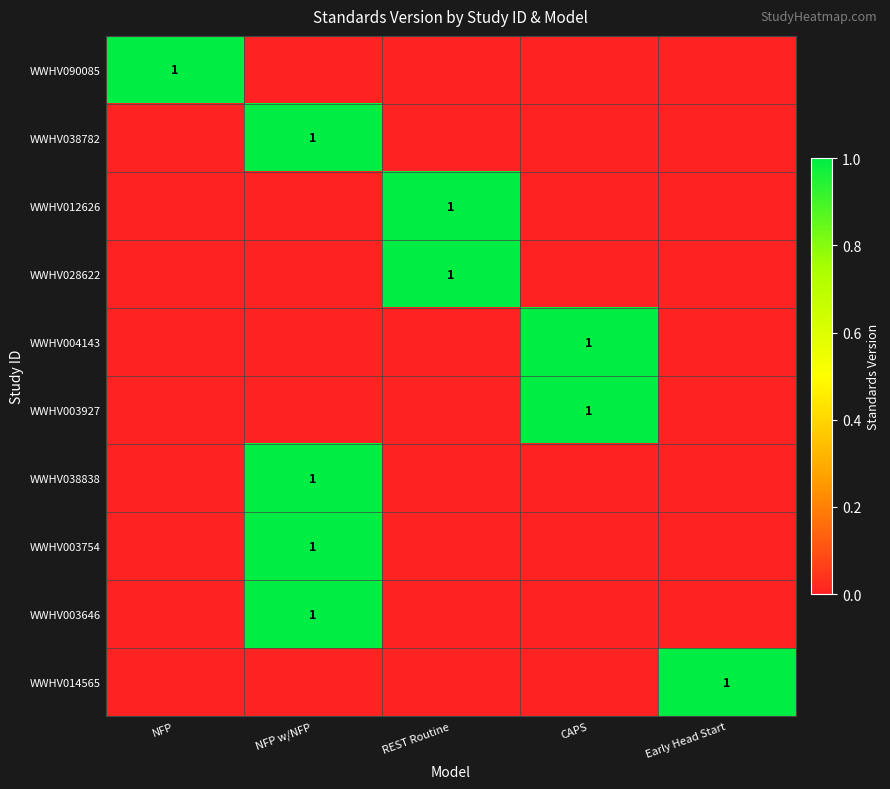

Is it true that WWHV003927 equals 1 at CAPS?

True